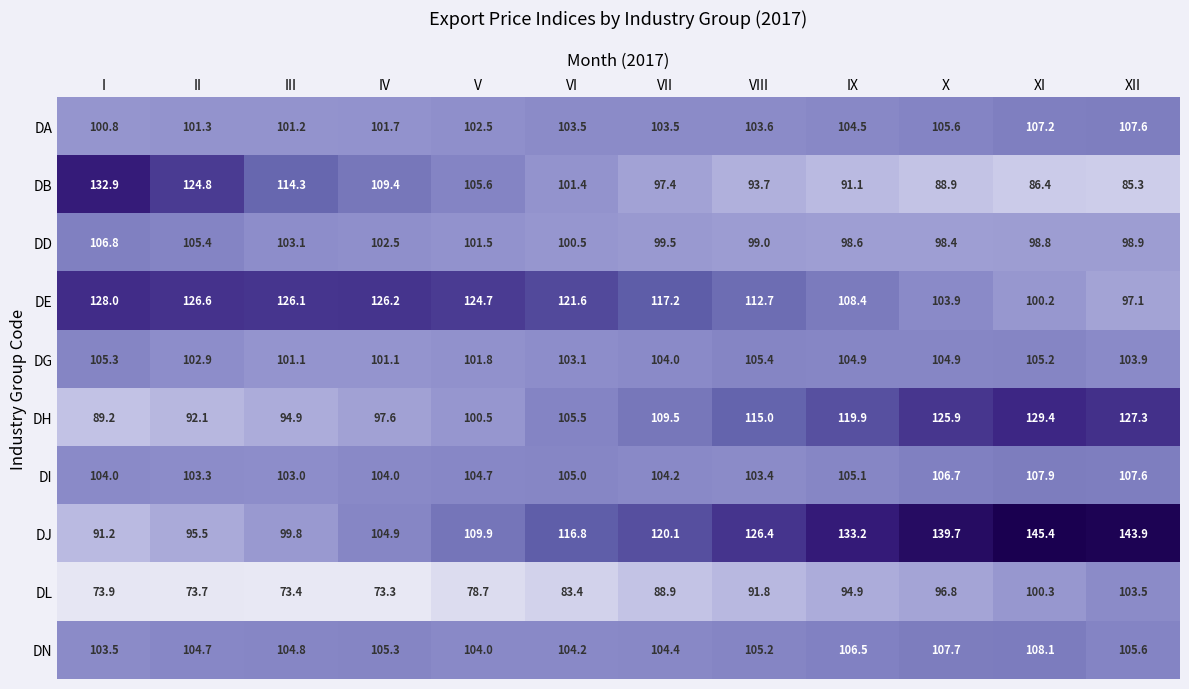

The DG series shows 101.1 at IV. True or false?

True